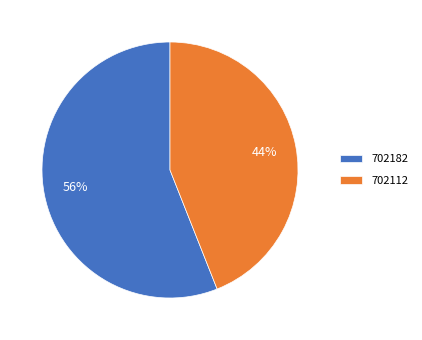

Is it true that 702182 is 47% of the pie?

False